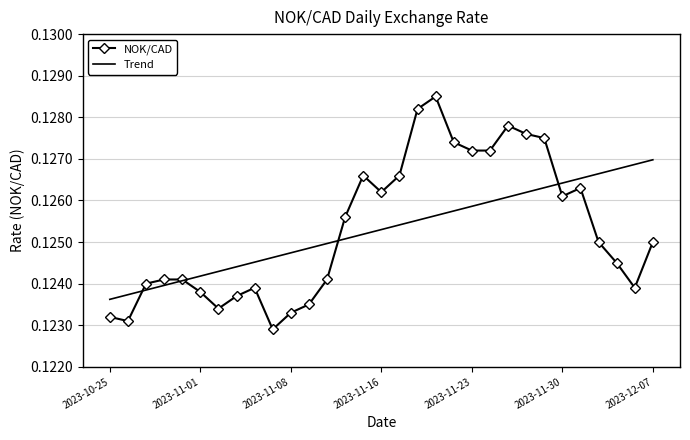

List the series in order of their peak value, highest first.

NOK/CAD, Trend